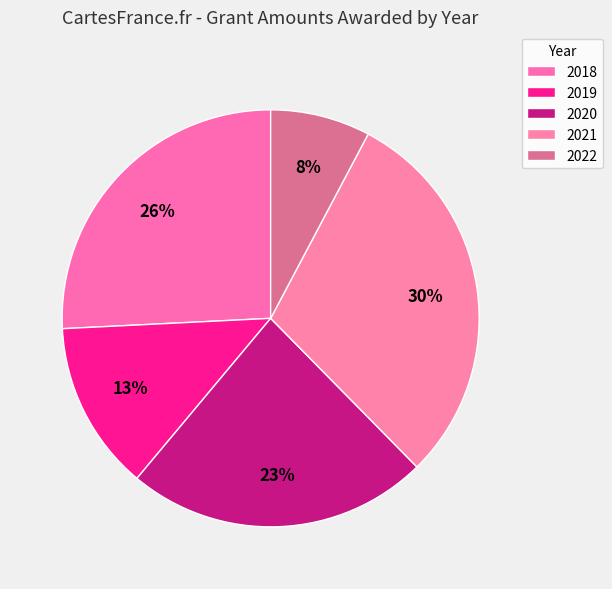

How many slices are in this pie chart?

5